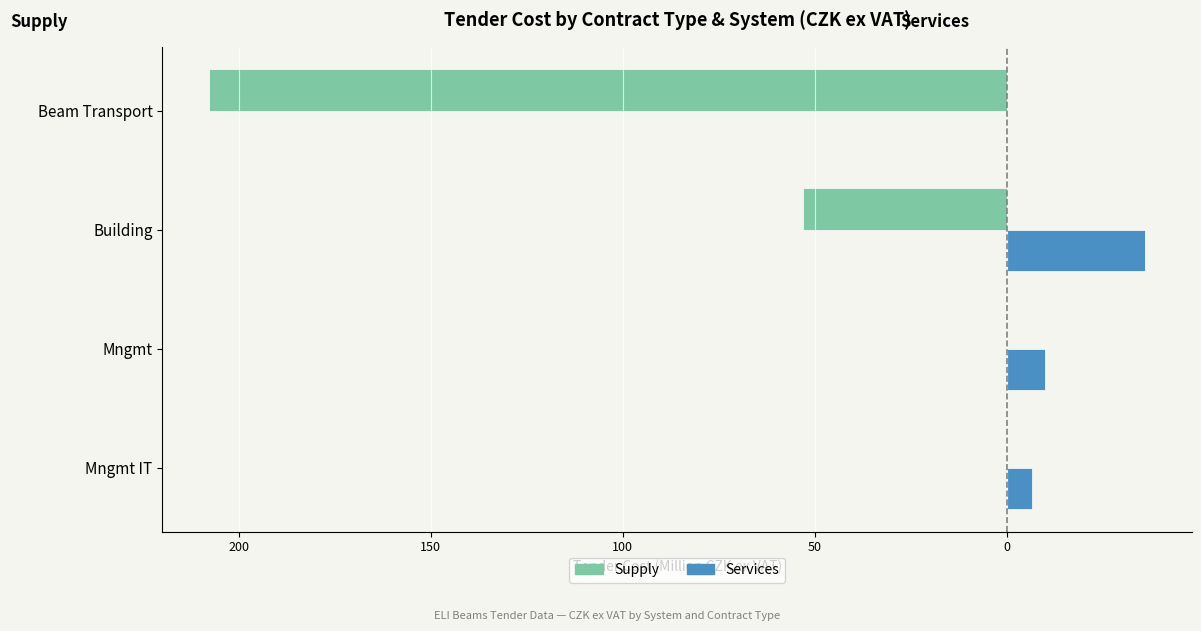

What are all the series names shown in the legend?

Supply, Services